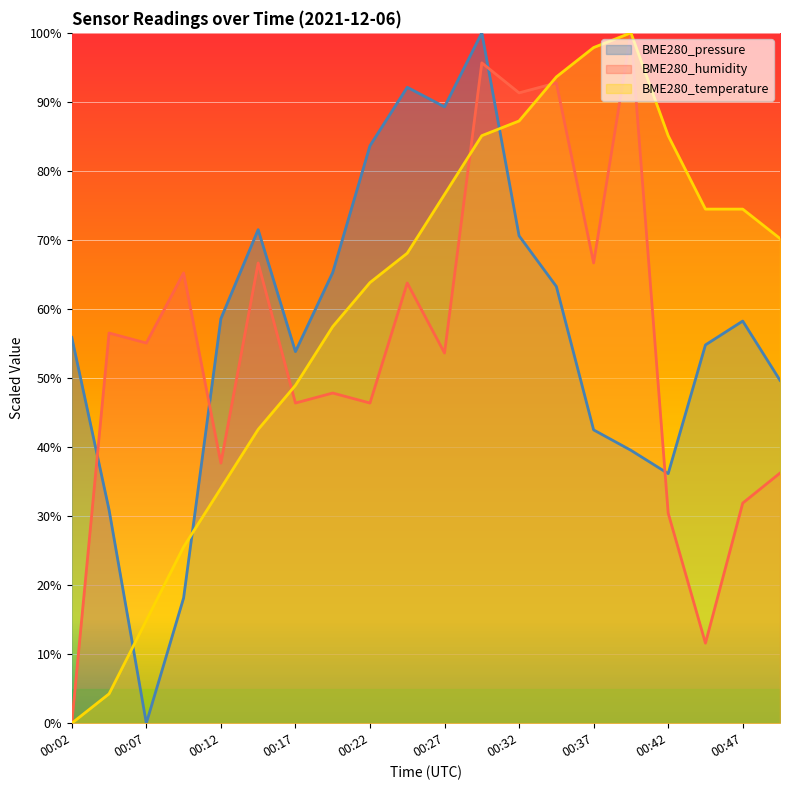

List the labels in order of BME280_pressure value, largest first.

00:29, 00:24, 00:27, 00:22, 00:14, 00:32, 00:19, 00:34, 00:12, 00:47, 00:02, 00:45, 00:17, 00:50, 00:37, 00:40, 00:42, 00:04, 00:09, 00:07